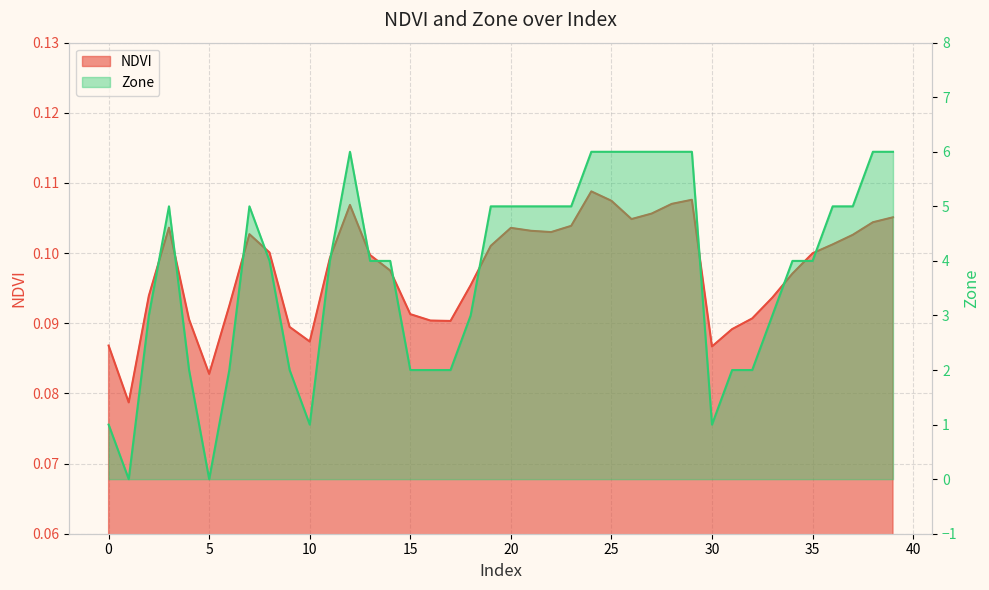

Between 37 and 38, which series saw the biggest shift?

Zone